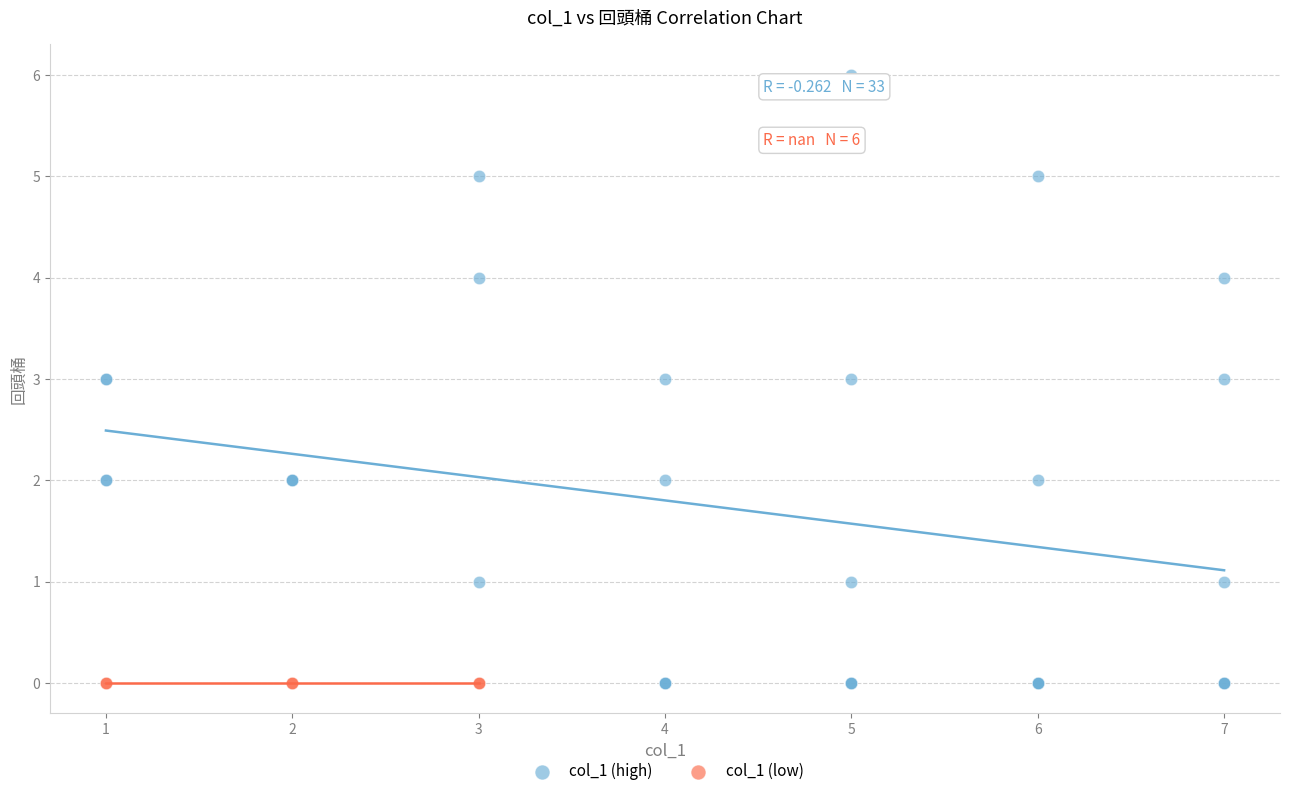

Which series contains the highest Y value?

col_1 (high)